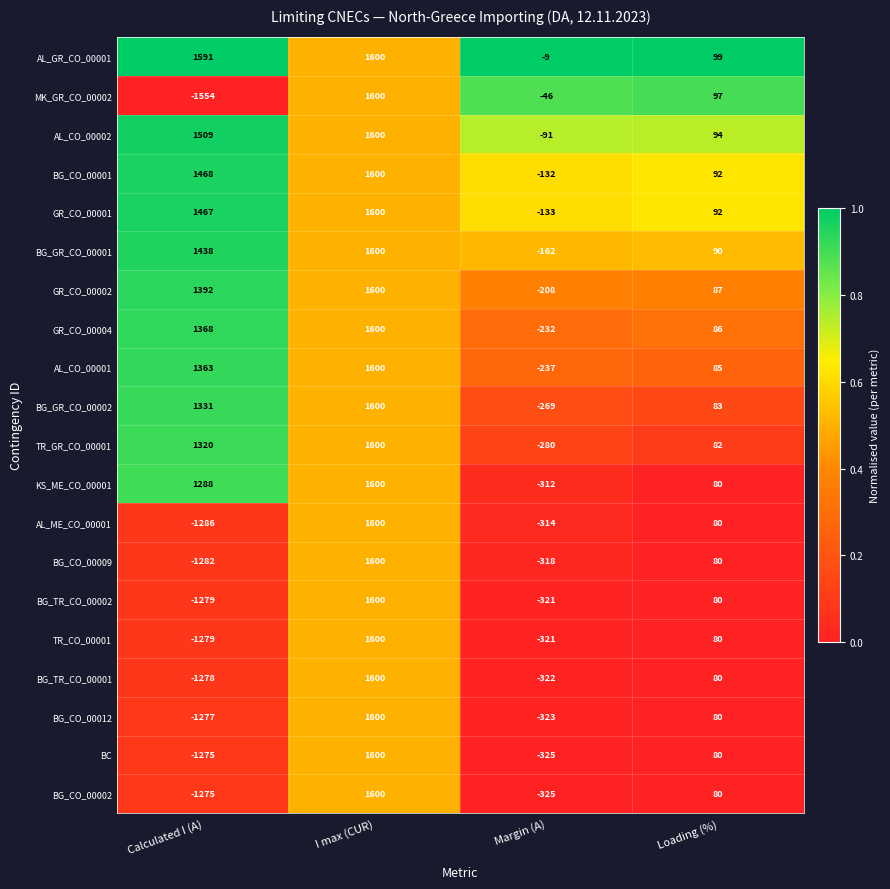

At which label does TR_CO_00001 reach its peak?

I max (CUR)